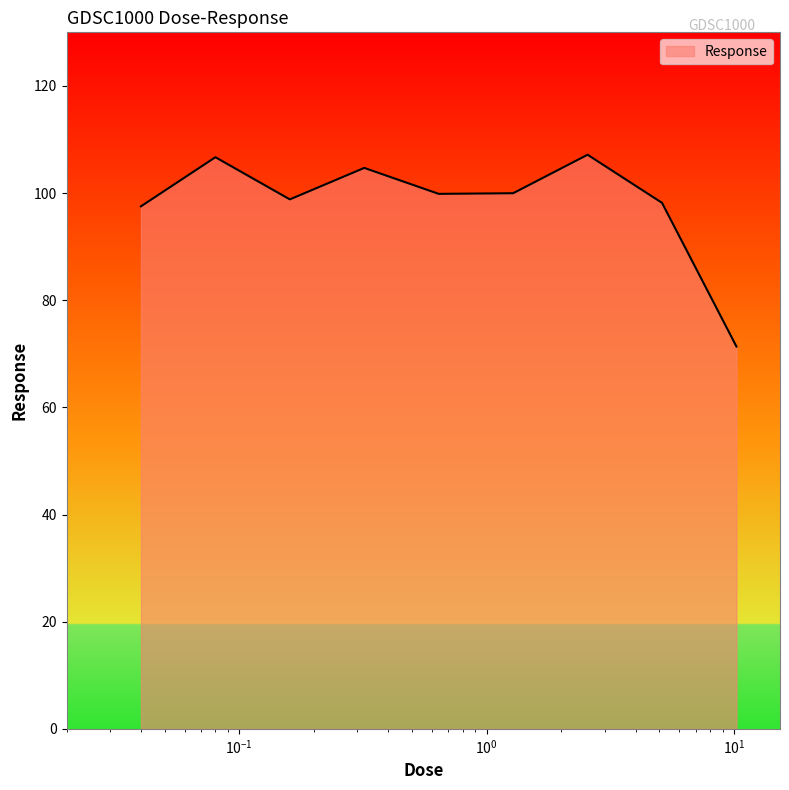

What is the average value?

98.2